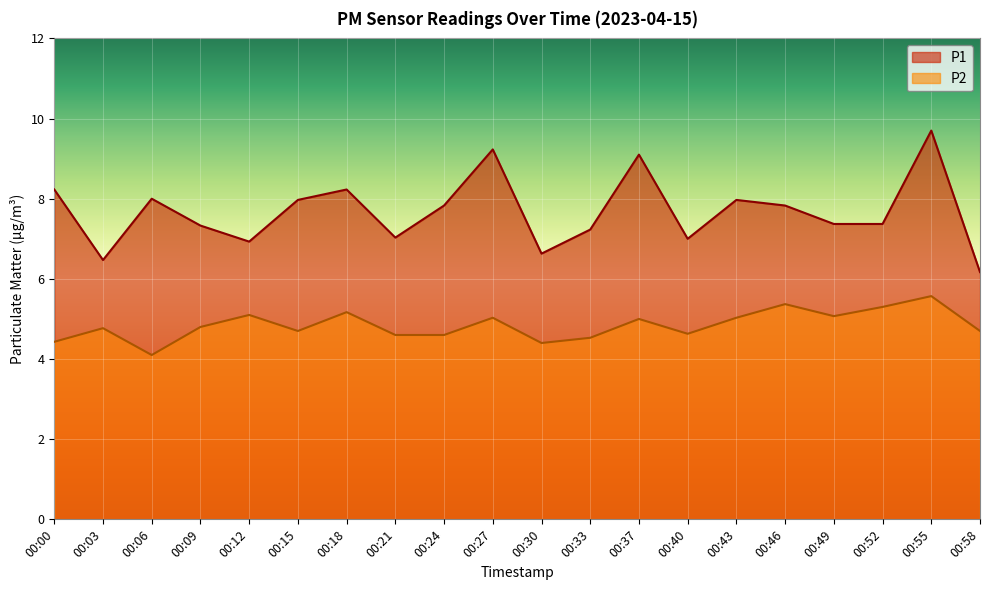

Reading left to right, extract all data points from this chart.

P1: 00:00=8.2	00:03=6.5	00:06=8.0	00:09=7.3	00:12=6.9	00:15=8.0	00:18=8.2	00:21=7.0	00:24=7.8	00:27=9.2	00:30=6.6	00:33=7.2	00:37=9.1	00:40=7.0	00:43=8.0	00:46=7.8	00:49=7.4	00:52=7.4	00:55=9.7	00:58=6.2
P2: 00:00=4.4	00:03=4.8	00:06=4.1	00:09=4.8	00:12=5.1	00:15=4.7	00:18=5.2	00:21=4.6	00:24=4.6	00:27=5.0	00:30=4.4	00:33=4.5	00:37=5.0	00:40=4.6	00:43=5.0	00:46=5.4	00:49=5.1	00:52=5.3	00:55=5.6	00:58=4.7